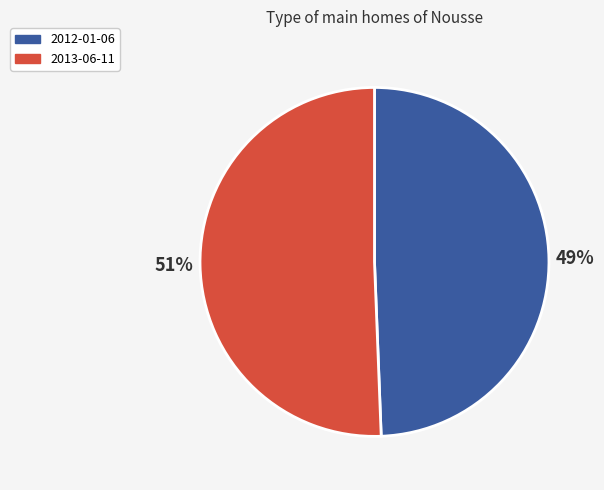

Which slice is the smallest?

2012-01-06